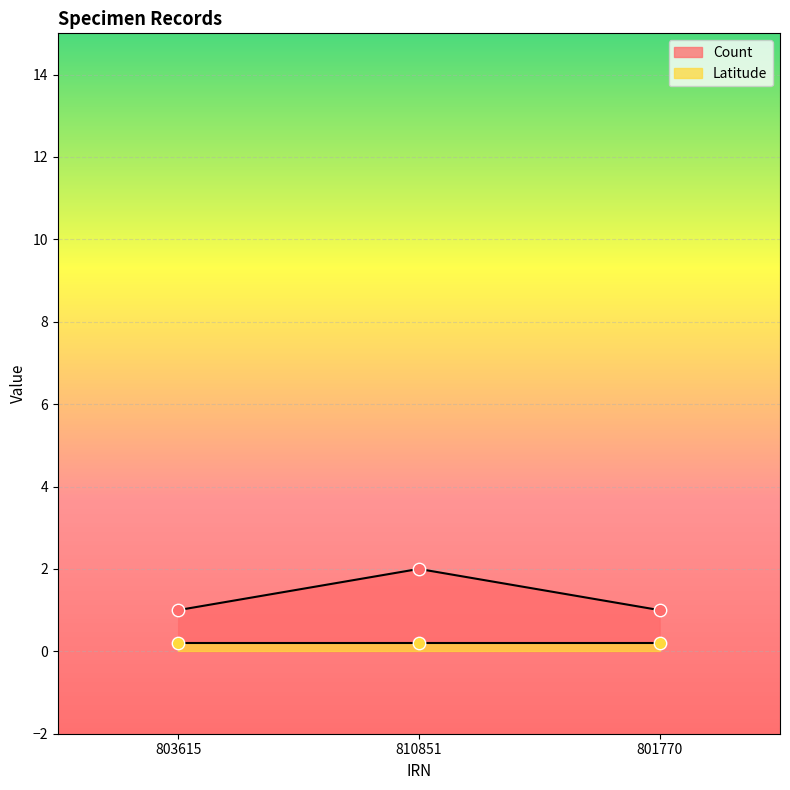

What is the change in value from 810851 to 801770?

-1